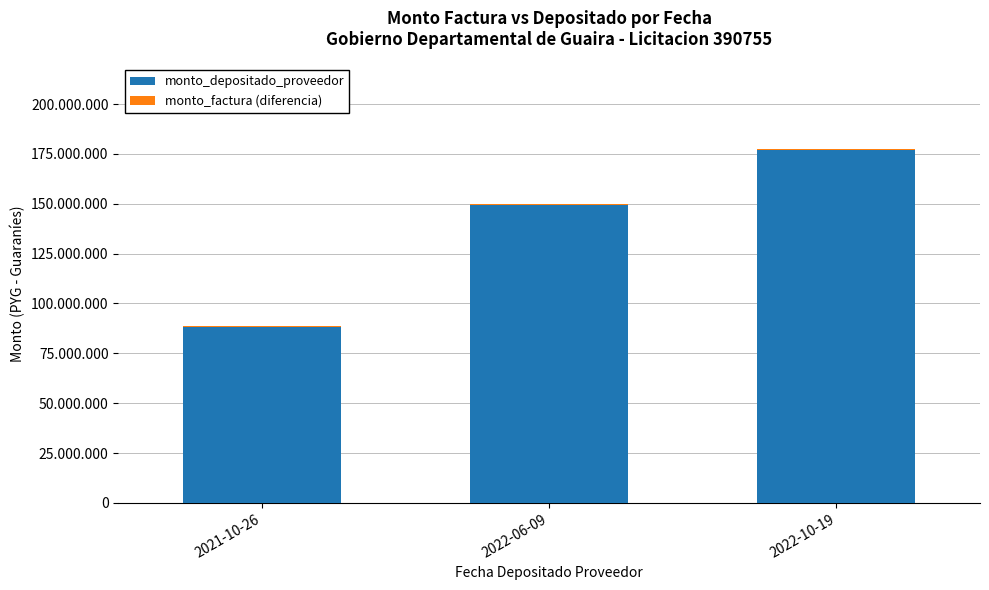

The monto_factura (diferencia) series shows 681819 at 2022-06-09. True or false?

True